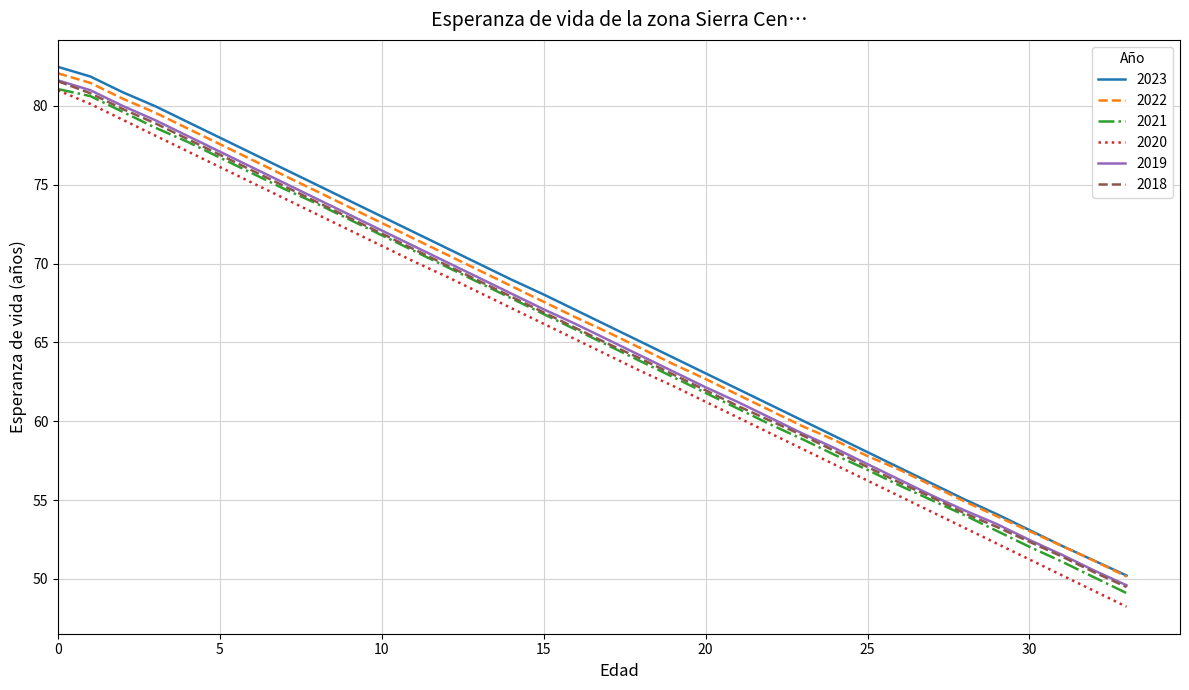

What is the lowest value of the 2019 series?

49.6